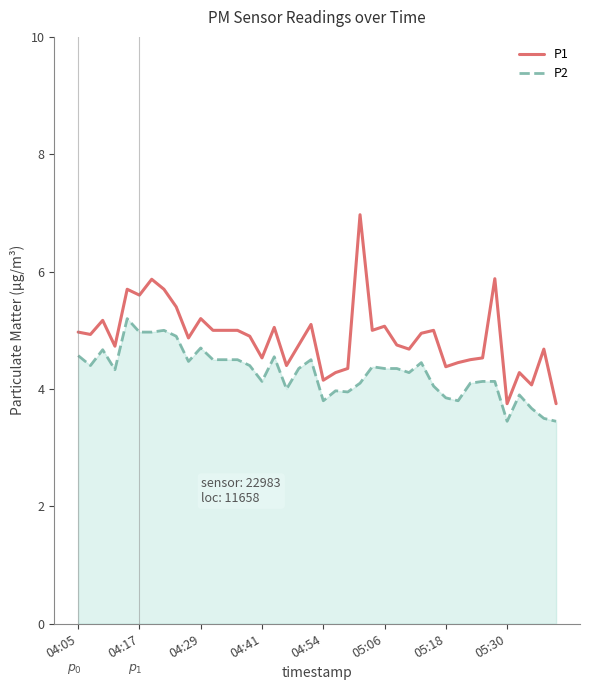

True or false: P2 and P1 cross at least once.

False